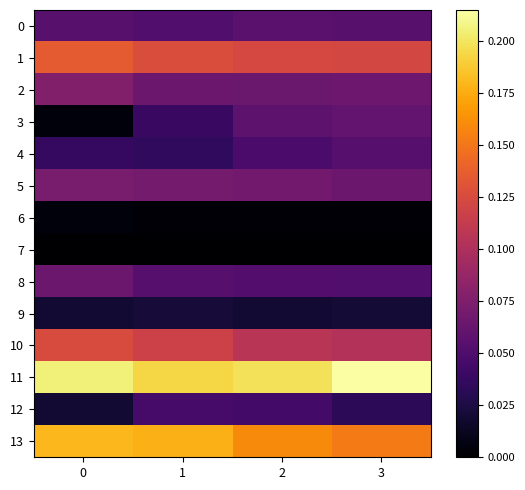

At how many categories does at least one series exceed 0?

4